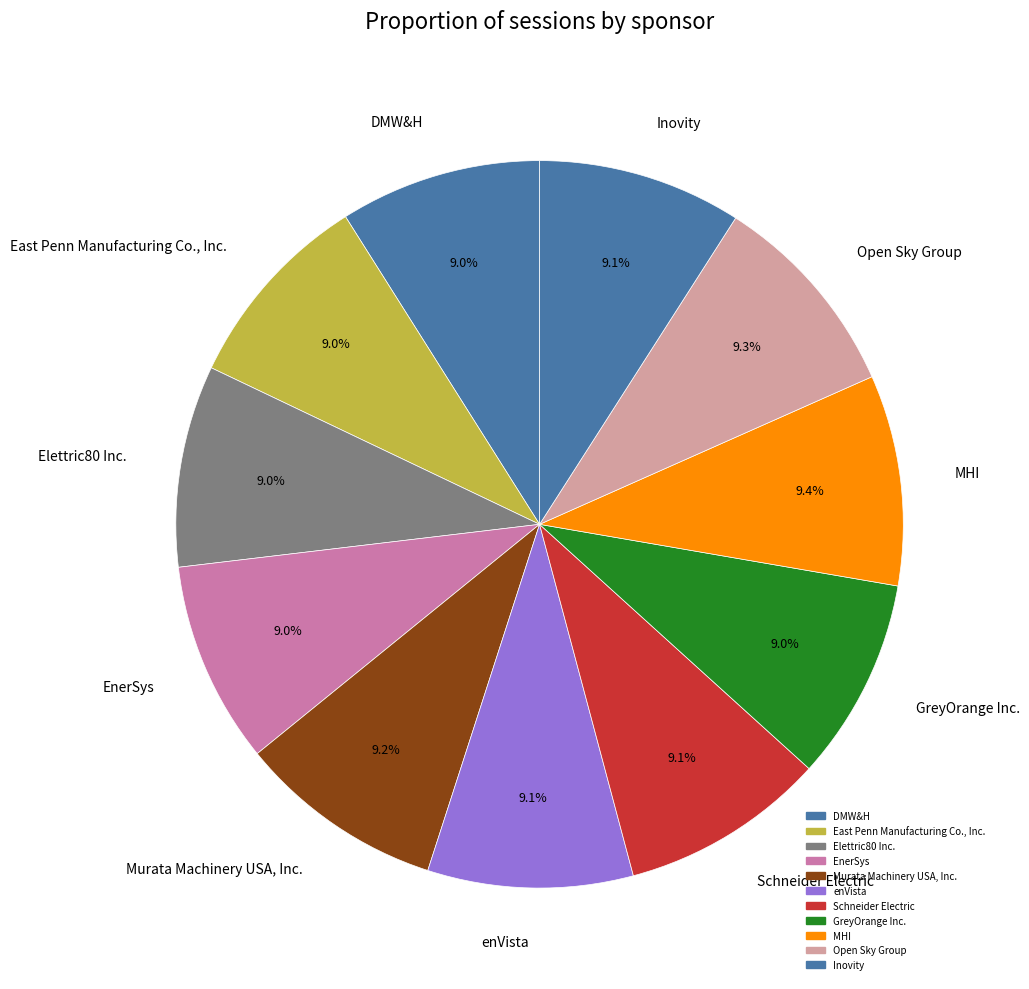

Is the sum of East Penn Manufacturing Co., Inc. and Open Sky Group greater than half?

No